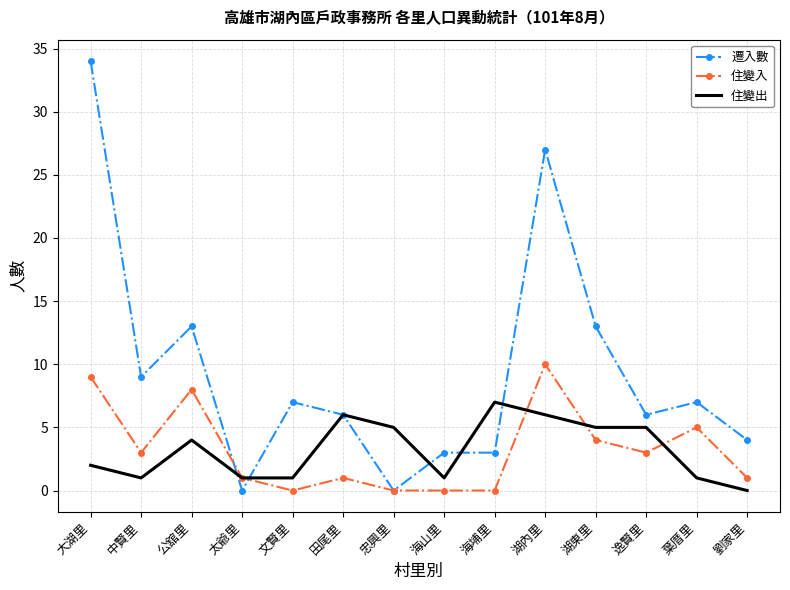

What is the approximate value of 住變入 at 湖東里?

4